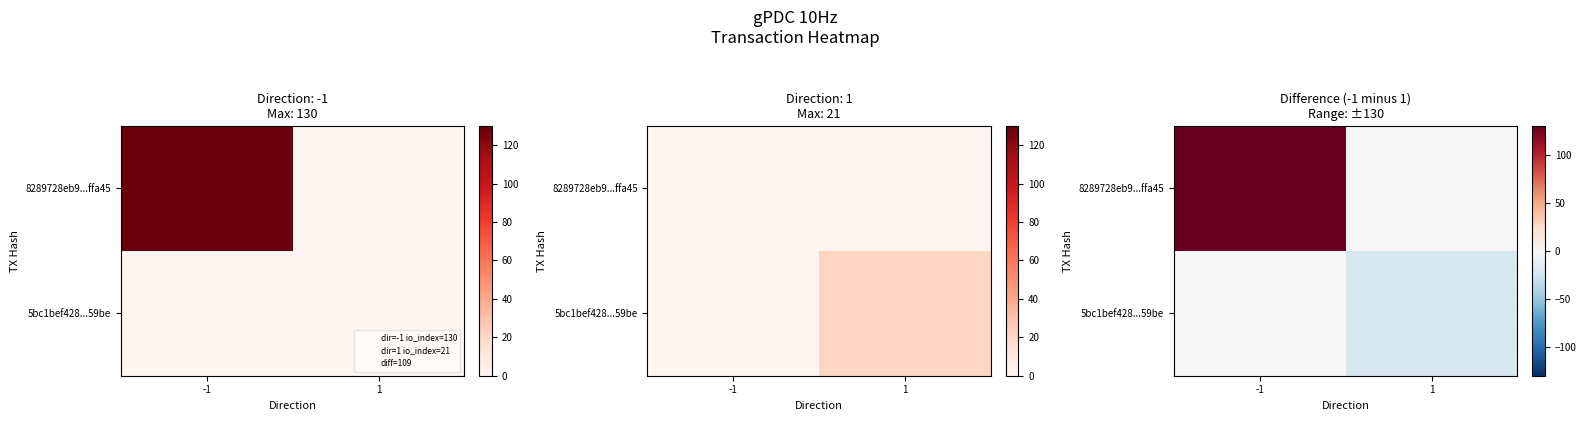

Between -1 and 1, which series saw the biggest shift?

8289728eb9...ffa45